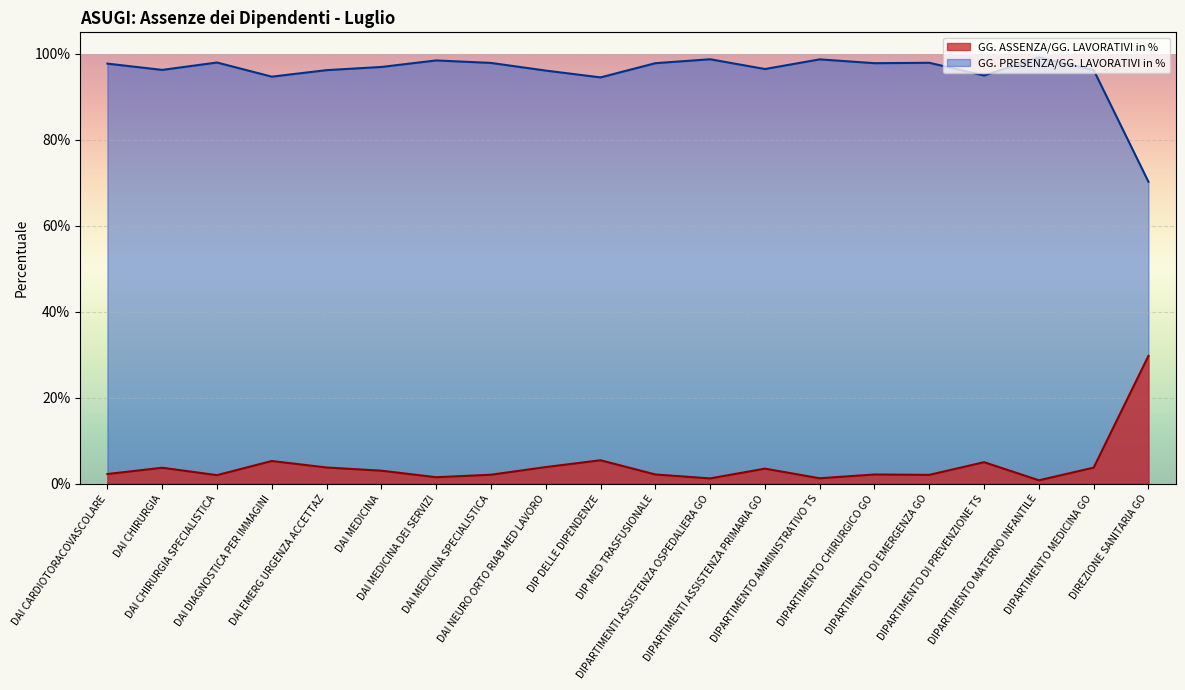

Reading left to right, extract all data points from this chart.

GG. ASSENZA/GG. LAVORATIVI in %: 0.0	0.0	0.0	0.1	0.0	0.0	0.0	0.0	0.0	0.1	0.0	0.0	0.0	0.0	0.0	0.0	0.1	0.0	0.0	0.3
GG. PRESENZA/GG. LAVORATIVI in %: 1.0	1.0	1.0	0.9	1.0	1.0	1.0	1.0	1.0	0.9	1.0	1.0	1.0	1.0	1.0	1.0	0.9	1.0	1.0	0.7